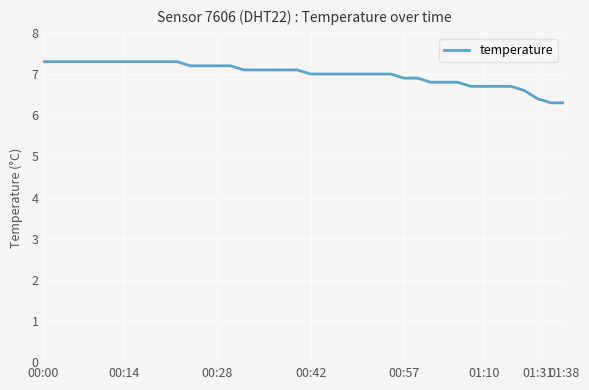

What is the maximum value shown in the chart?

7.3